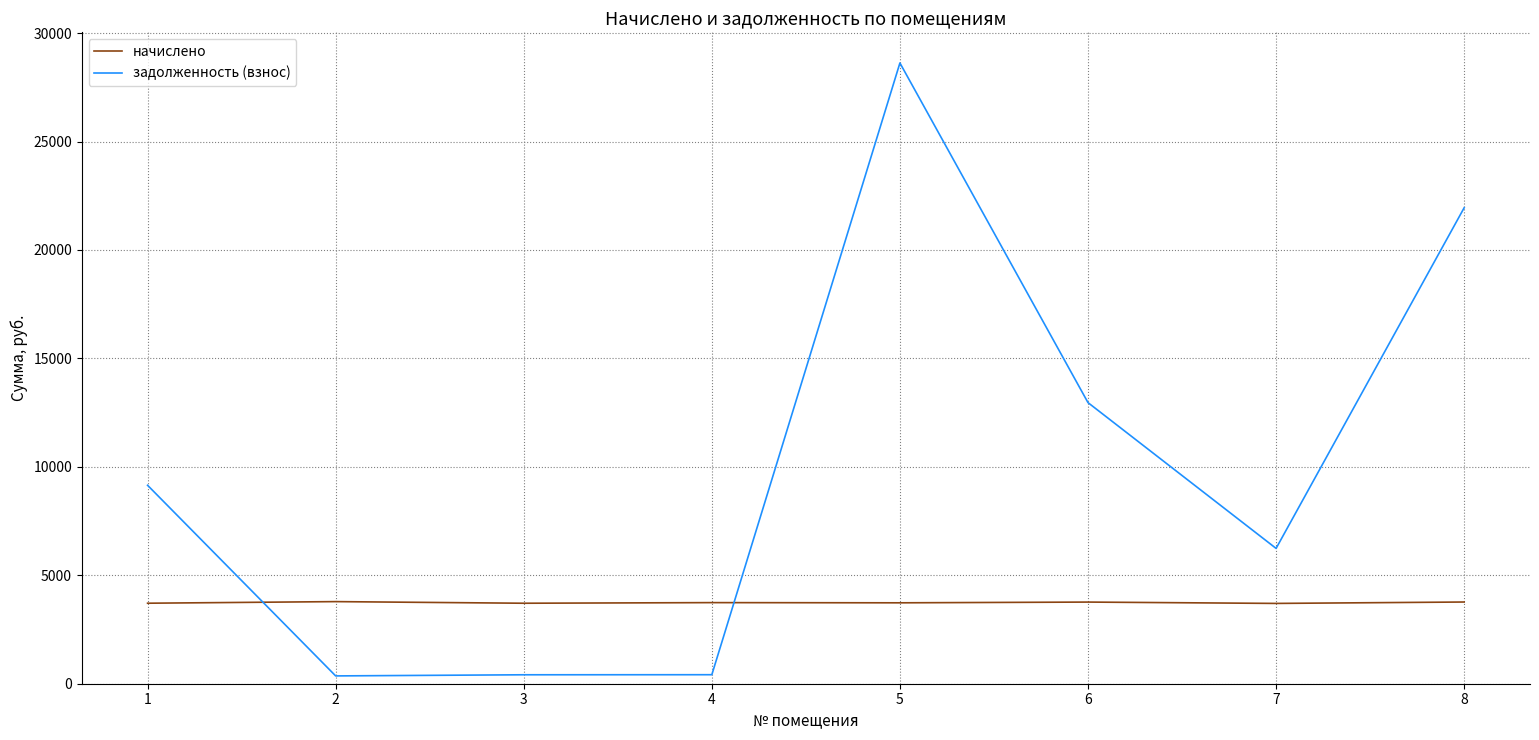

Is this an area chart (filled region under the line)?

No